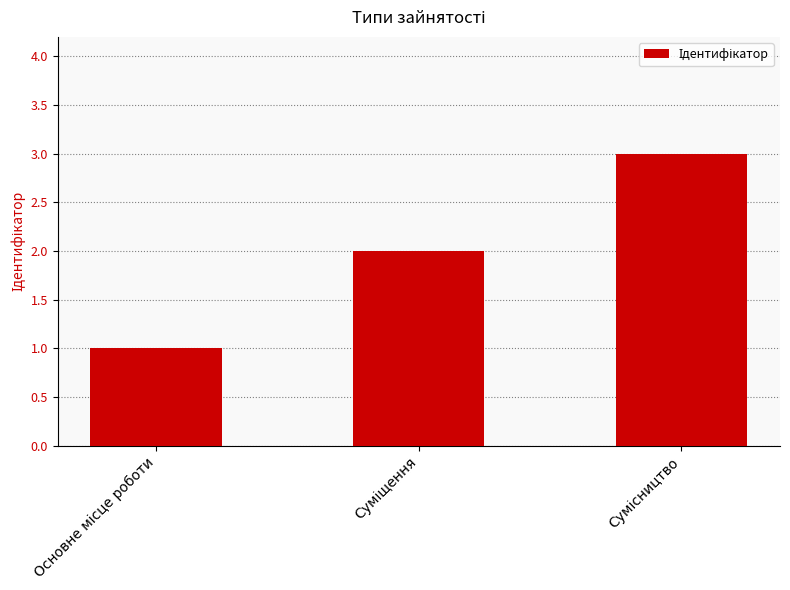

What is the maximum value shown in the chart?

3